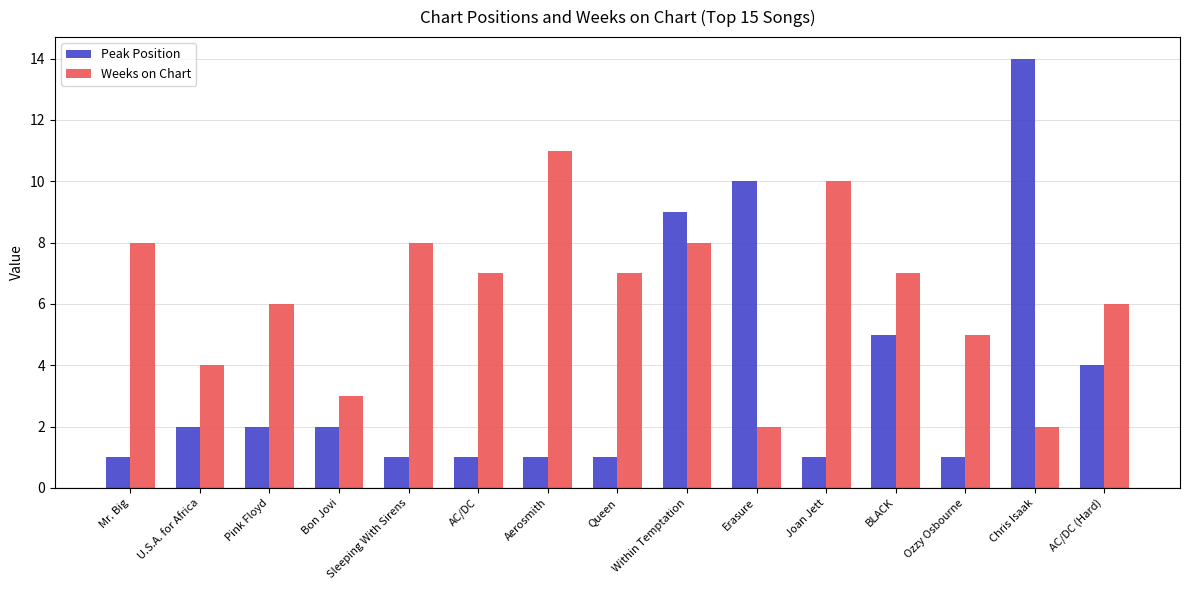

Count the Weeks on Chart values in the range 4 to 8.

10